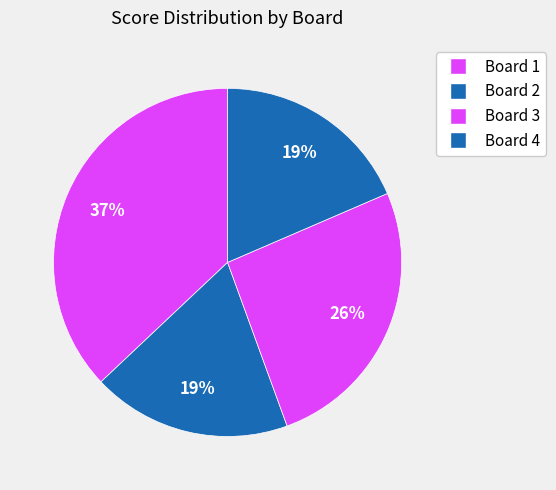

Rank the categories by value from lowest to highest.

Board 2, Board 4, Board 3, Board 1